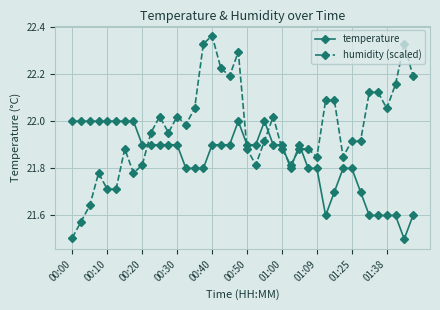

Count the number of data series in this chart.

2